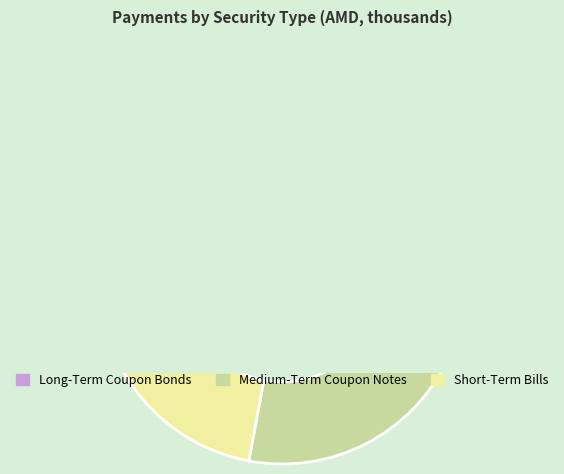

To the nearest percent, what percentage of the pie is Long-Term Coupon Bonds?

36%